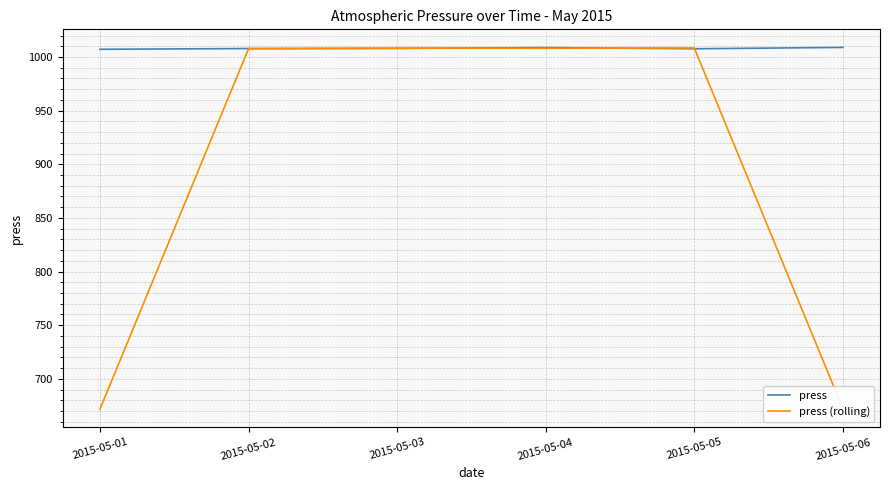

At how many categories does at least one series exceed 864?

6